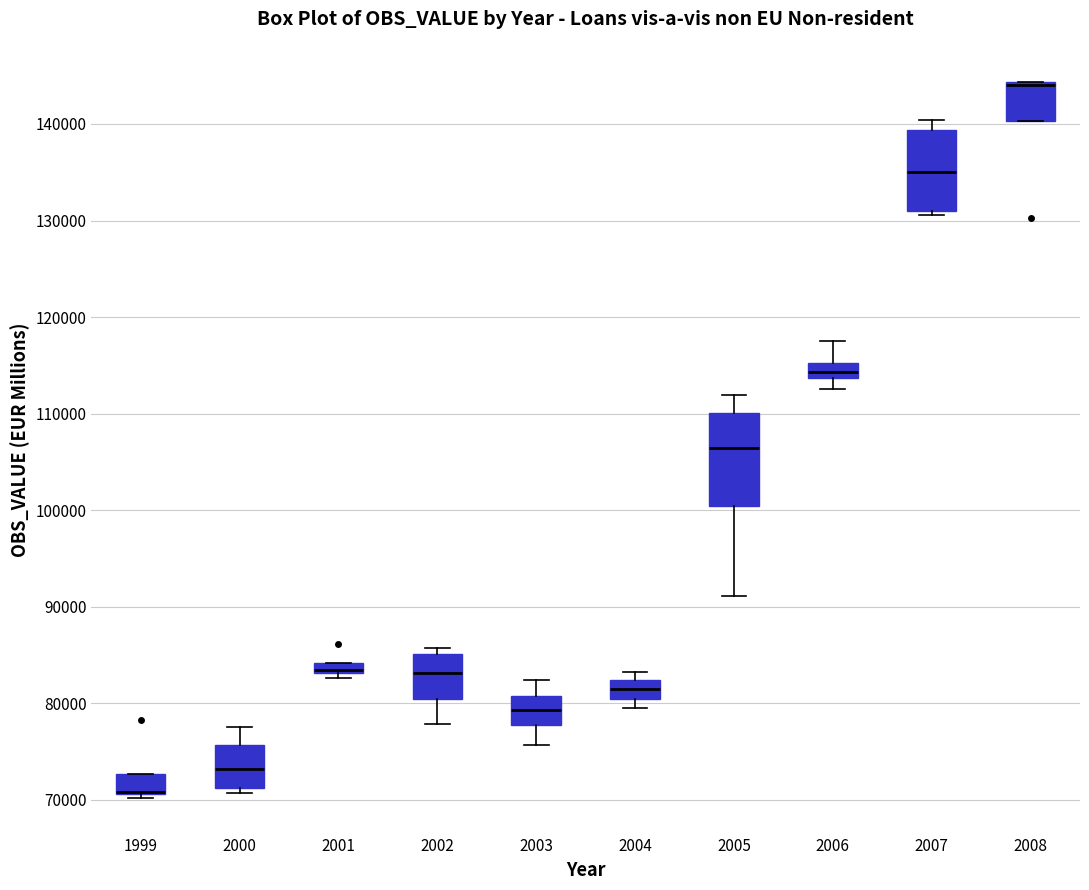

Where is the upper edge of the box at x = 1999 on the y-axis? The values are not printed on the chart, so give them approximately, as read against the axis.

73000